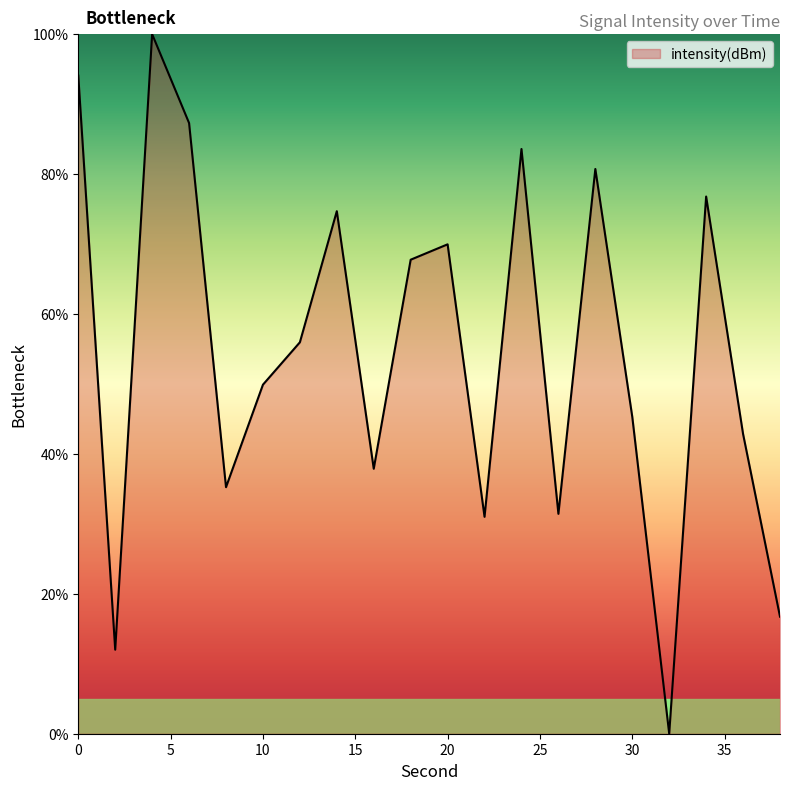

What is the maximum value shown in the chart?

100.0